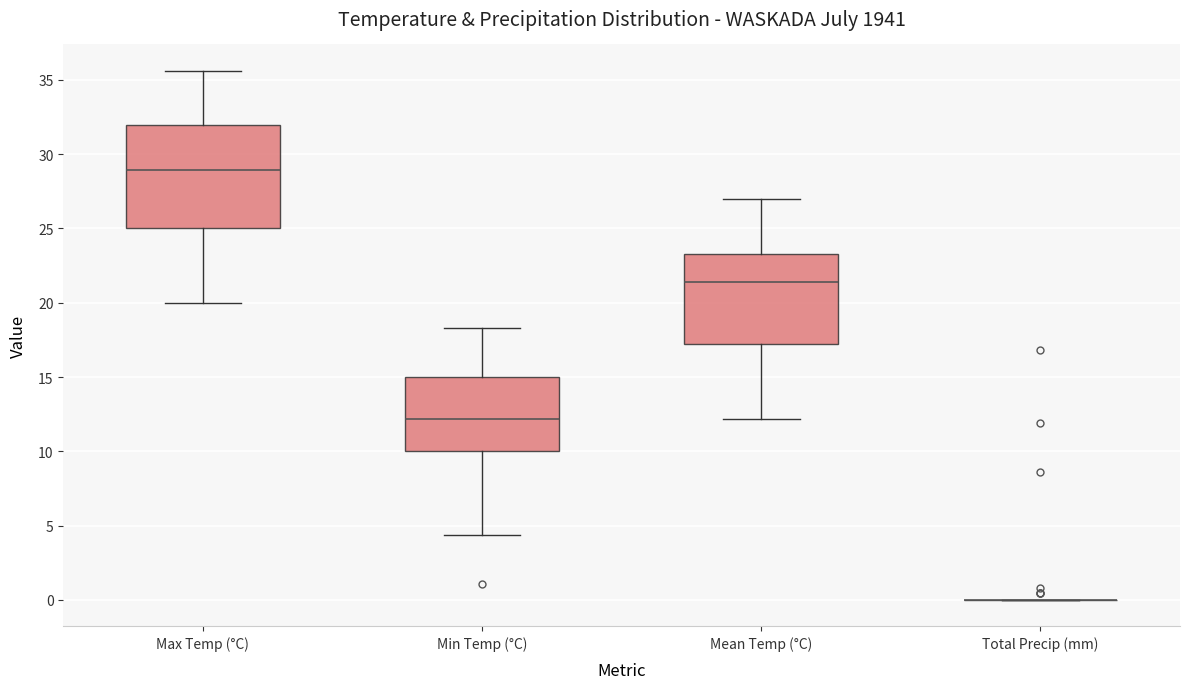

Where does the upper whisker of the box for Max Temp (°C) end on the y-axis? The values are not printed on the chart, so give them approximately, as read against the axis.

35.5